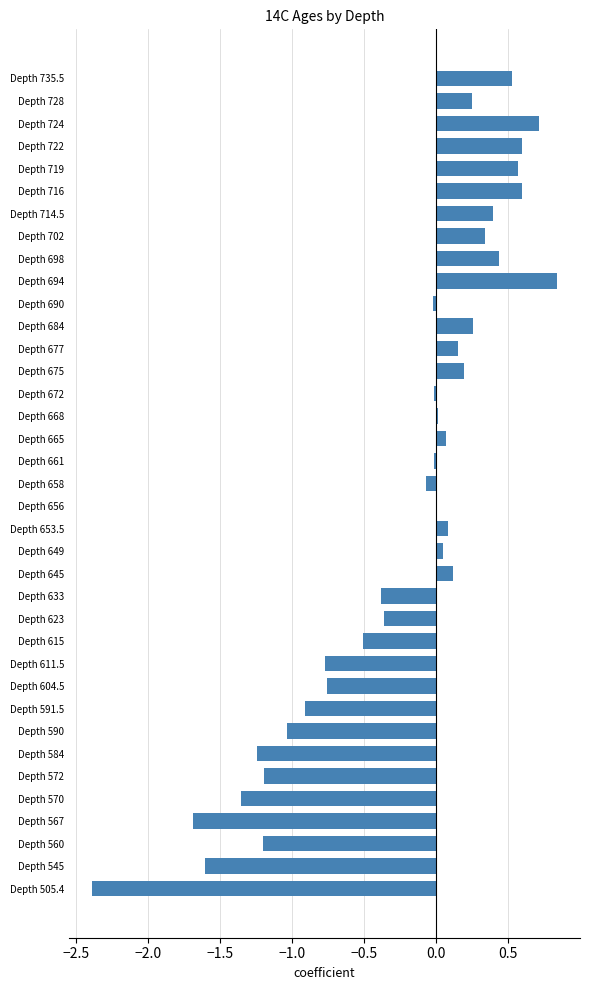

What is the sum of all values?

-9.4